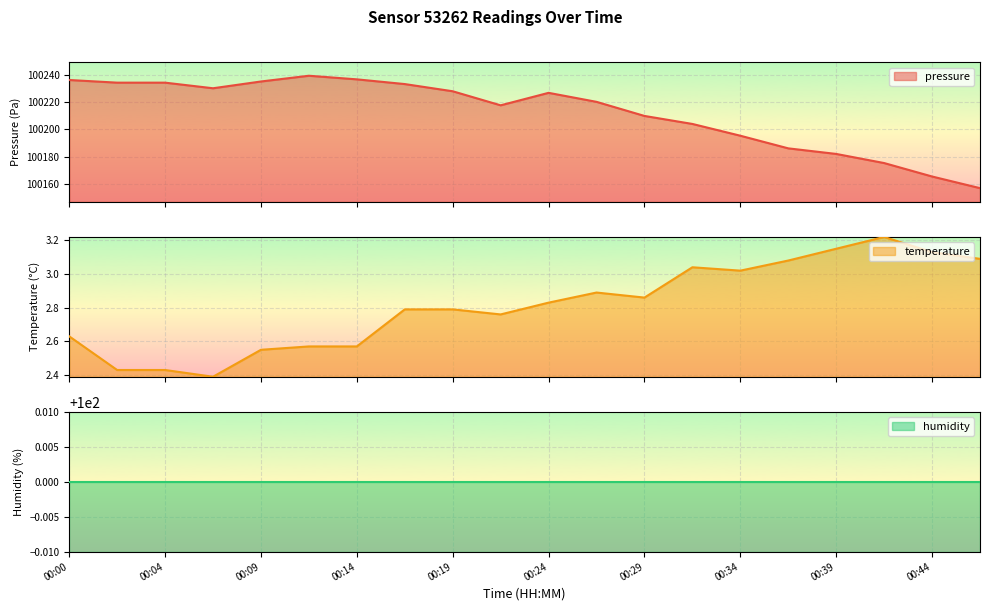

What is the lowest value of the pressure series?

100157.1